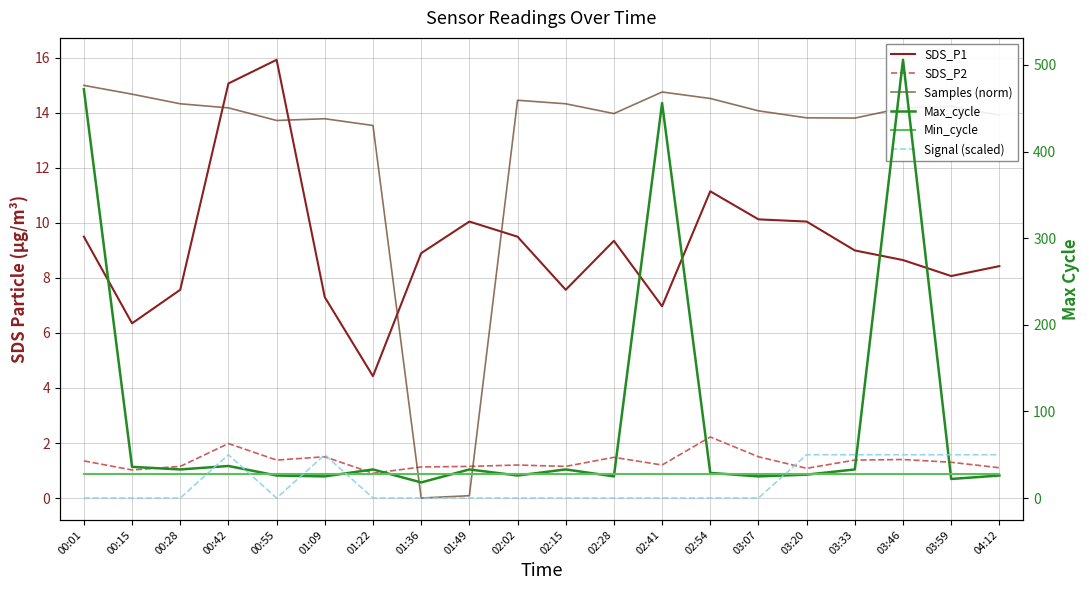

Between 01:49 and 04:12, which is larger?

01:49